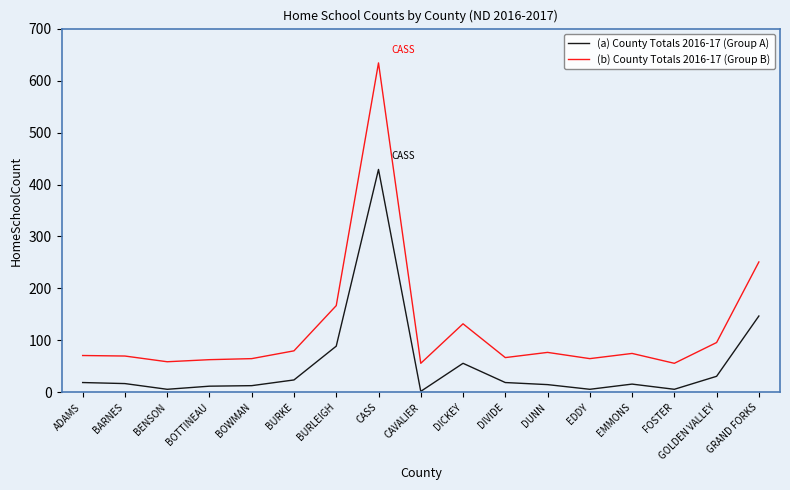

What is the difference between the maximum and minimum values in the (b) County Totals 2016-17 (Group B) series?

578